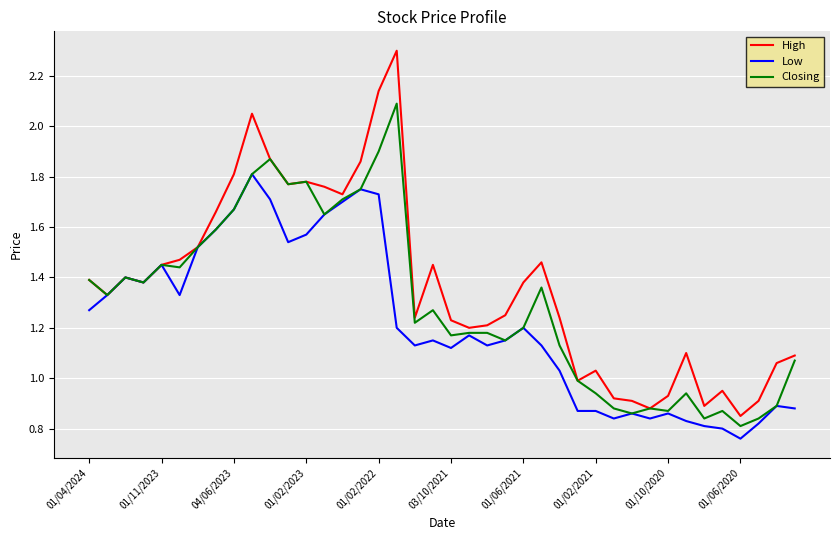

Which series has the largest total across all categories?

High